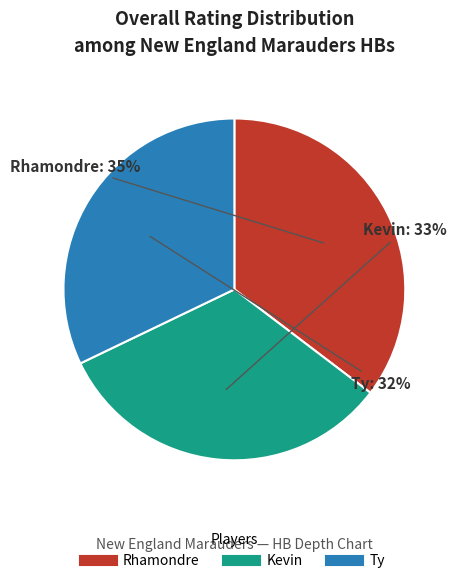

Does Ty account for over 50% of the chart?

No